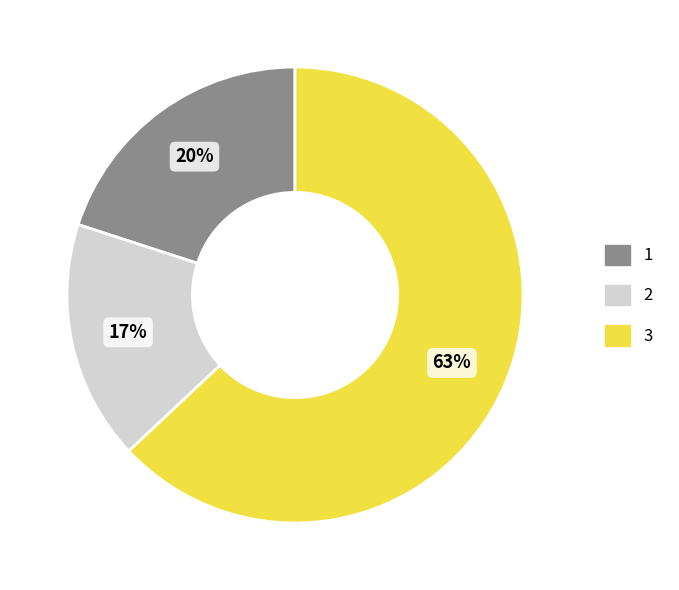

Combined, do 1 and 3 account for over 50%?

Yes